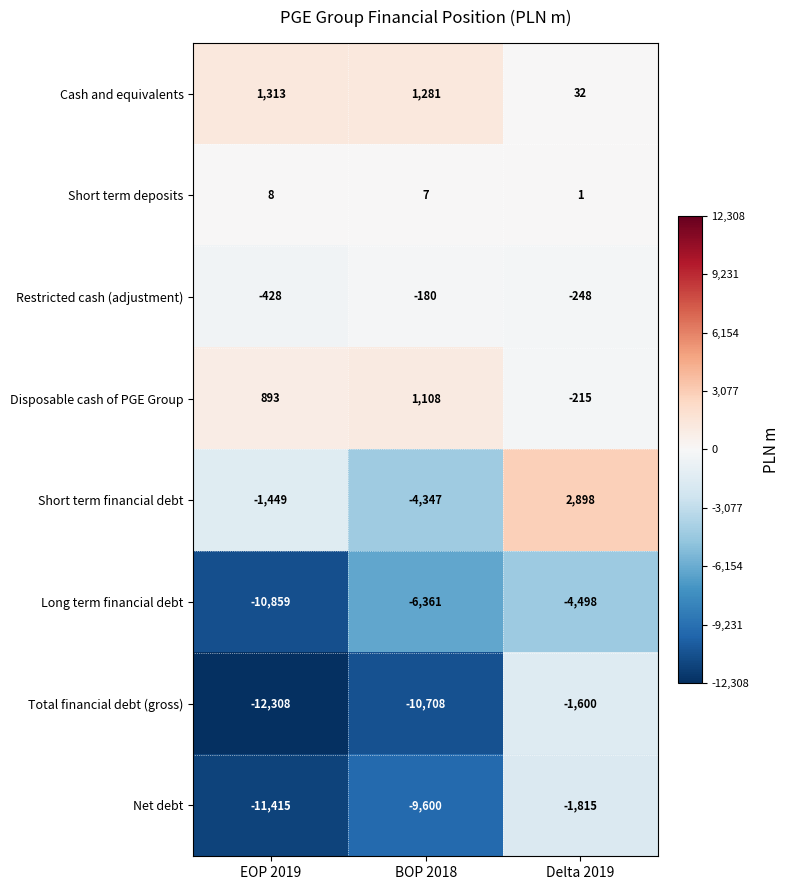

What is the sum of all Disposable cash of PGE Group values?

1786